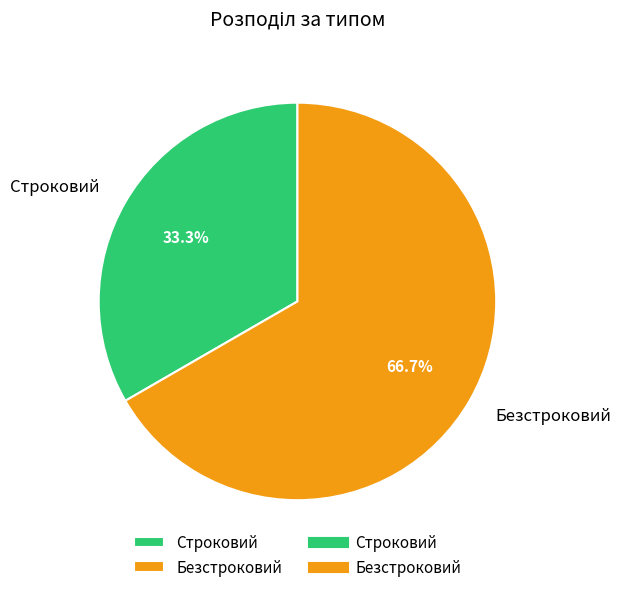

How many slices are in this pie chart?

2